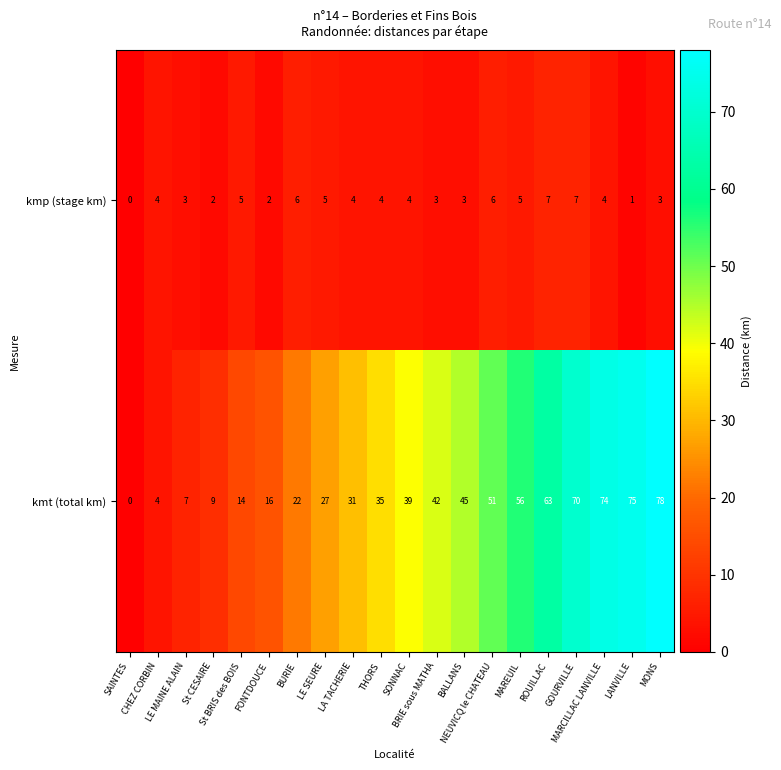

At which category does the chart reach its peak across all series?

MONS